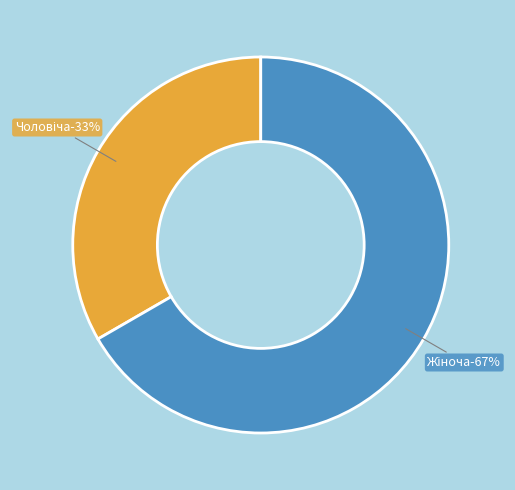

What is the total percentage of Жіноча and Чоловіча?

100.0%